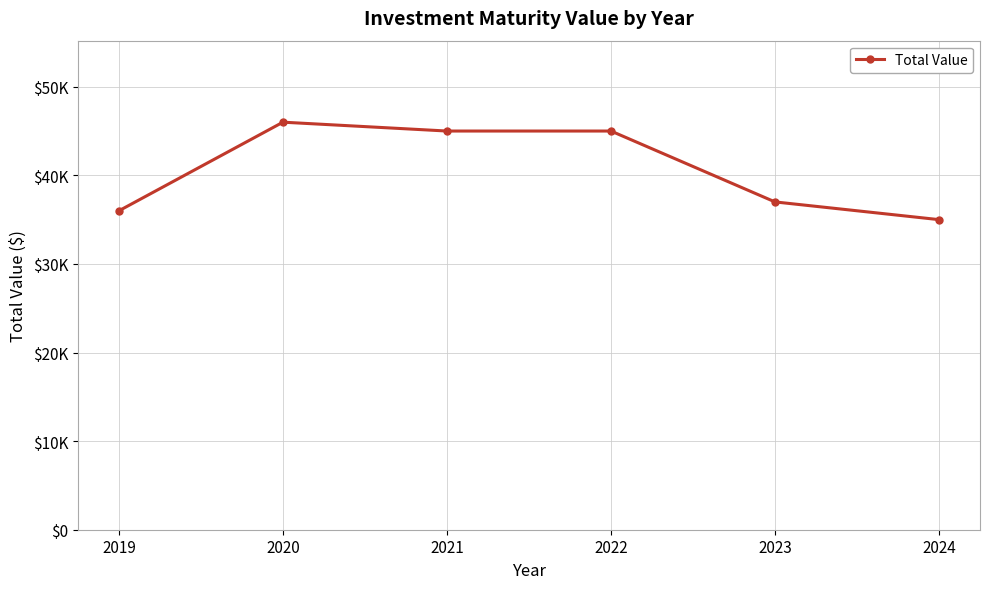

Does the chart have visible grid lines?

Yes